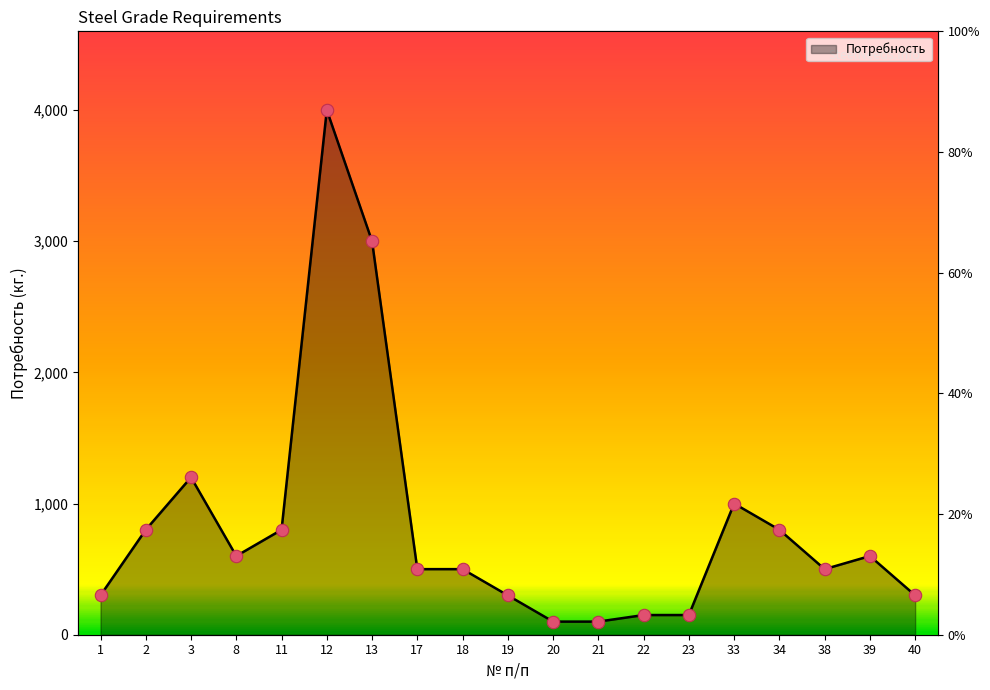

What is the change in value from 23 to 33?

+850